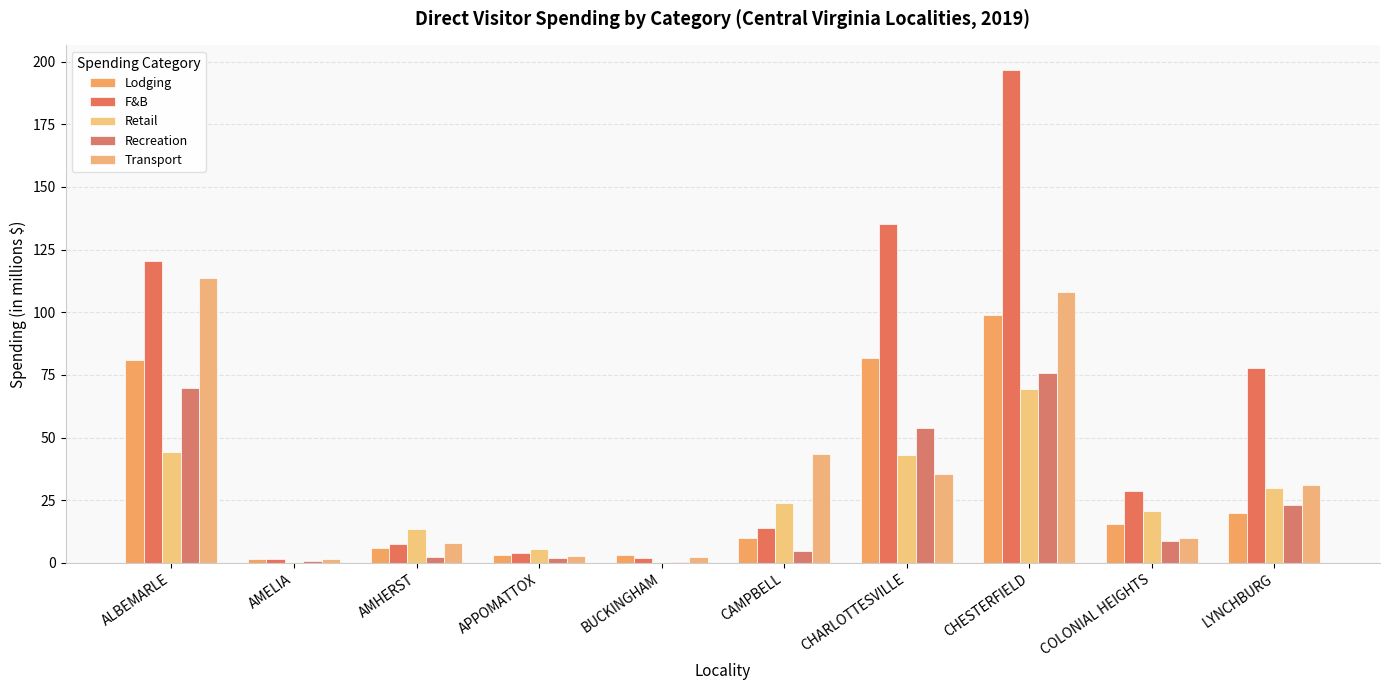

Reading right to left, what are all the values shown in this chart?

Lodging: LYNCHBURG=19.7	COLONIAL HEIGHTS=15.3	CHESTERFIELD=98.9	CHARLOTTESVILLE=81.7	CAMPBELL=9.7	BUCKINGHAM=3.0	APPOMATTOX=3.2	AMHERST=5.7	AMELIA=1.7	ALBEMARLE=80.9
F&B: LYNCHBURG=77.6	COLONIAL HEIGHTS=28.8	CHESTERFIELD=196.7	CHARLOTTESVILLE=135.2	CAMPBELL=14.1	BUCKINGHAM=1.8	APPOMATTOX=3.8	AMHERST=7.5	AMELIA=1.4	ALBEMARLE=120.6
Retail: LYNCHBURG=29.7	COLONIAL HEIGHTS=20.7	CHESTERFIELD=69.3	CHARLOTTESVILLE=42.9	CAMPBELL=23.7	BUCKINGHAM=0.3	APPOMATTOX=5.5	AMHERST=13.3	AMELIA=0.3	ALBEMARLE=44.4
Recreation: LYNCHBURG=23.2	COLONIAL HEIGHTS=8.7	CHESTERFIELD=75.6	CHARLOTTESVILLE=53.8	CAMPBELL=4.9	BUCKINGHAM=0.4	APPOMATTOX=1.9	AMHERST=2.2	AMELIA=0.6	ALBEMARLE=69.8
Transport: LYNCHBURG=31.0	COLONIAL HEIGHTS=10.0	CHESTERFIELD=107.9	CHARLOTTESVILLE=35.6	CAMPBELL=43.4	BUCKINGHAM=2.2	APPOMATTOX=2.7	AMHERST=7.8	AMELIA=1.6	ALBEMARLE=113.5